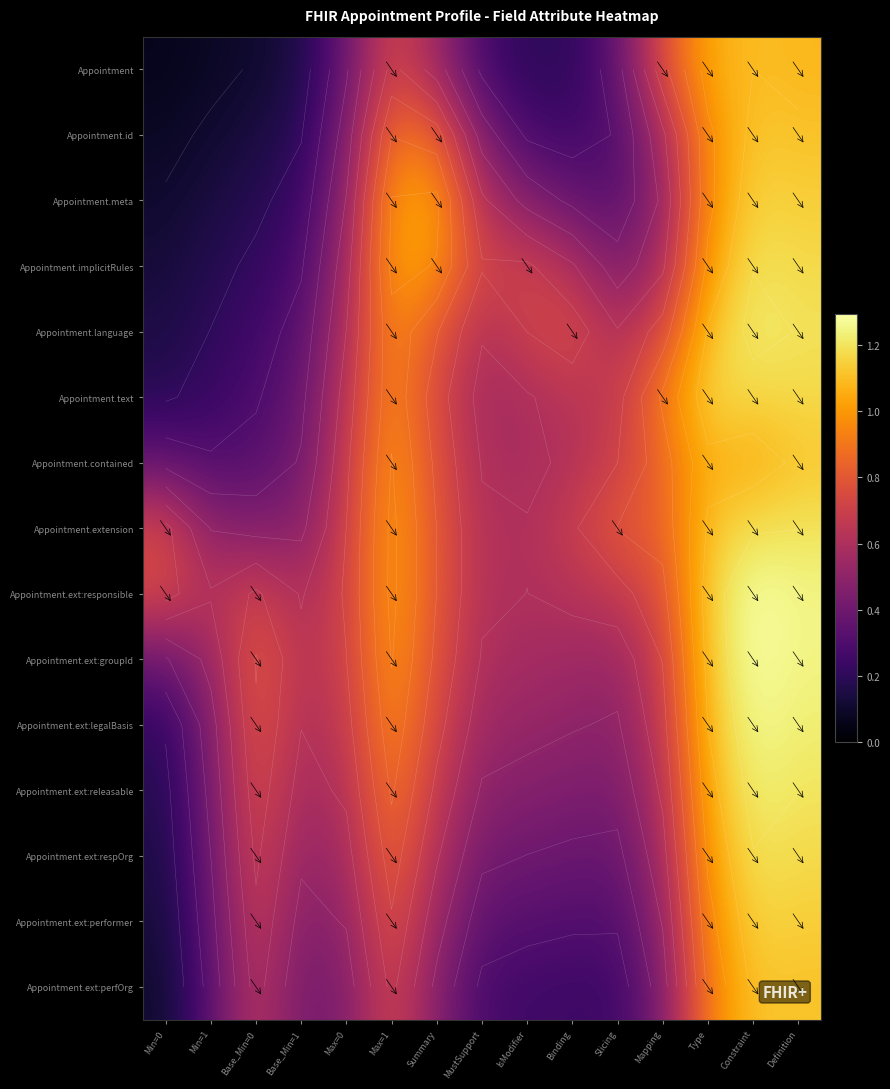

List the labels in order of Appointment.contained value, smallest first.

Min=1, Base_Min=0, Min=0, Base_Min=1, IsModifier, MustSupport, Binding, Max=0, Slicing, Summary, Mapping, Max=1, Constraint, Type, Definition